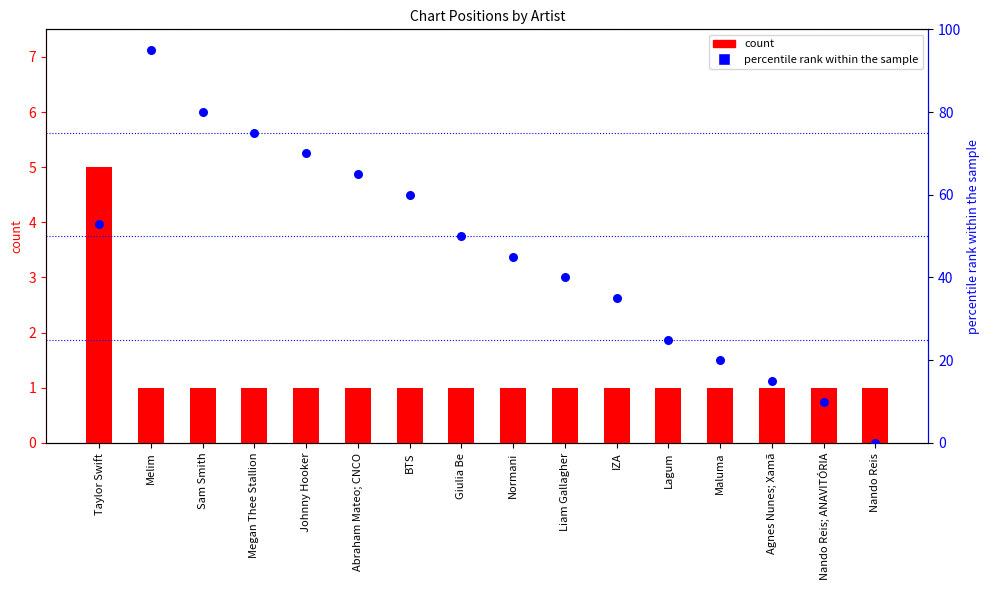

Which series has the widest spread of Y values?

percentile rank within the sample